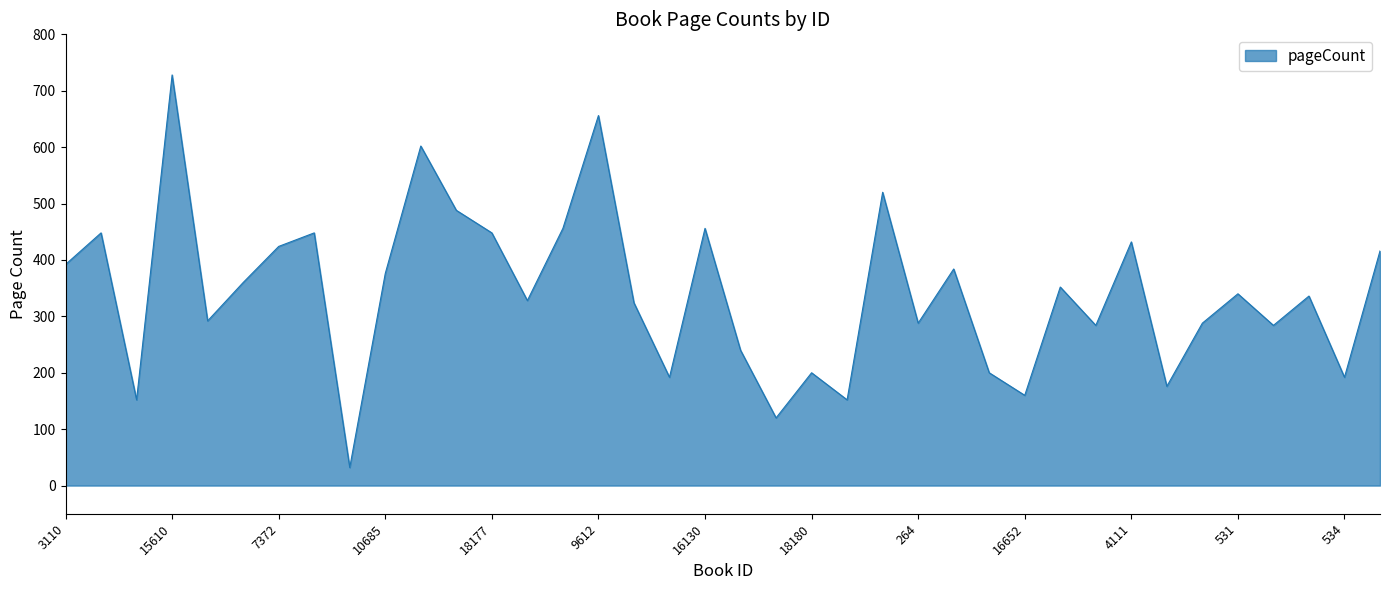

What is the difference between the maximum and minimum values?

696